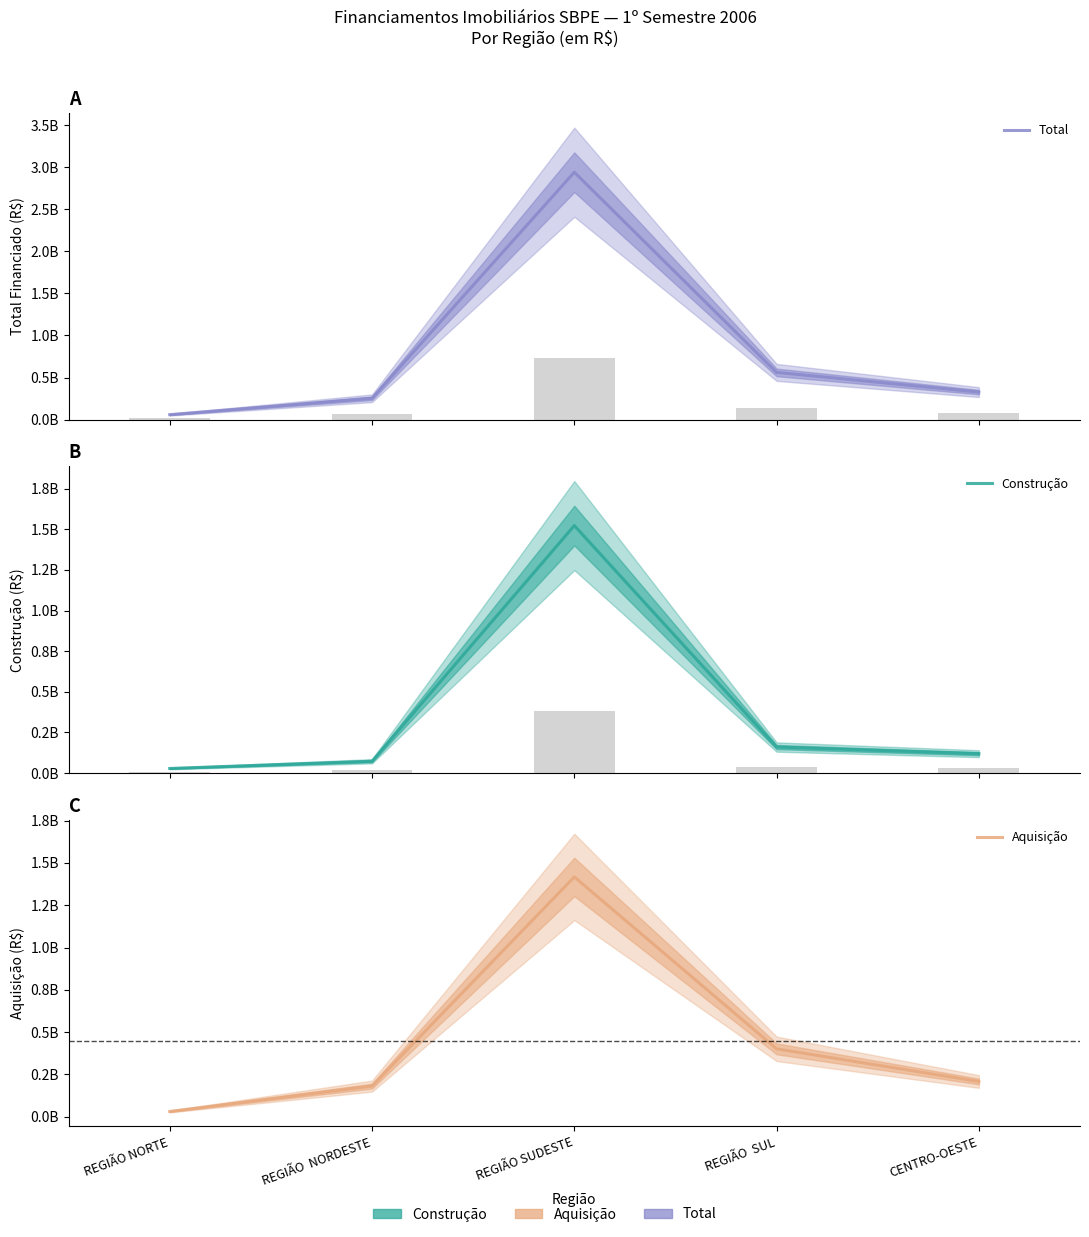

How many values in the Construção series are below 118772546?

2